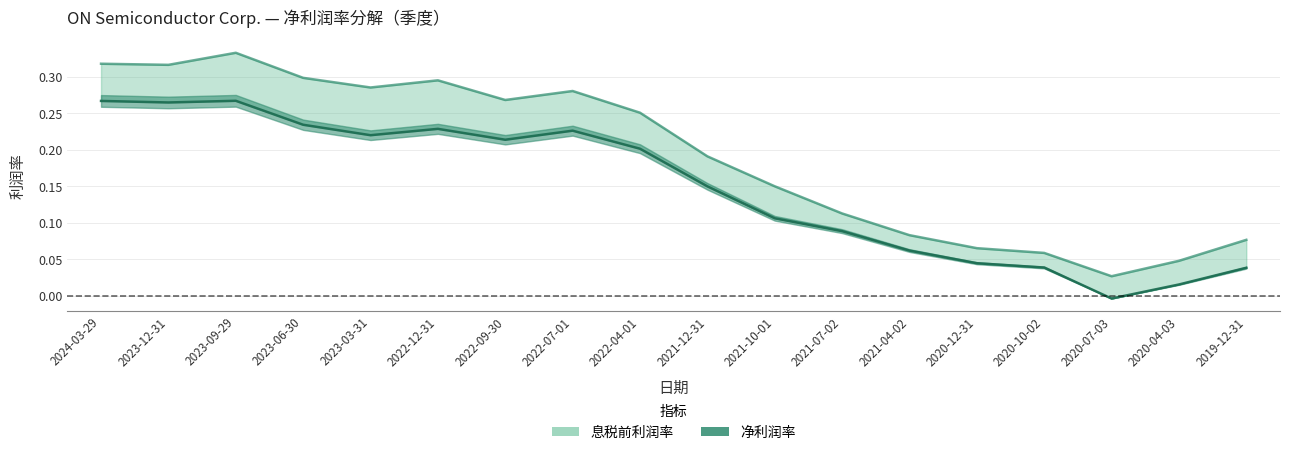

Reading left to right, what are all the values shown in this chart?

息税前利润率: 0.3	0.3	0.3	0.3	0.3	0.3	0.3	0.3	0.3	0.2	0.1	0.1	0.1	0.1	0.1	0.0	0.0	0.1
净利润率: 0.3	0.3	0.3	0.2	0.2	0.2	0.2	0.2	0.2	0.1	0.1	0.1	0.1	0.0	0.0	-0.0	0.0	0.0